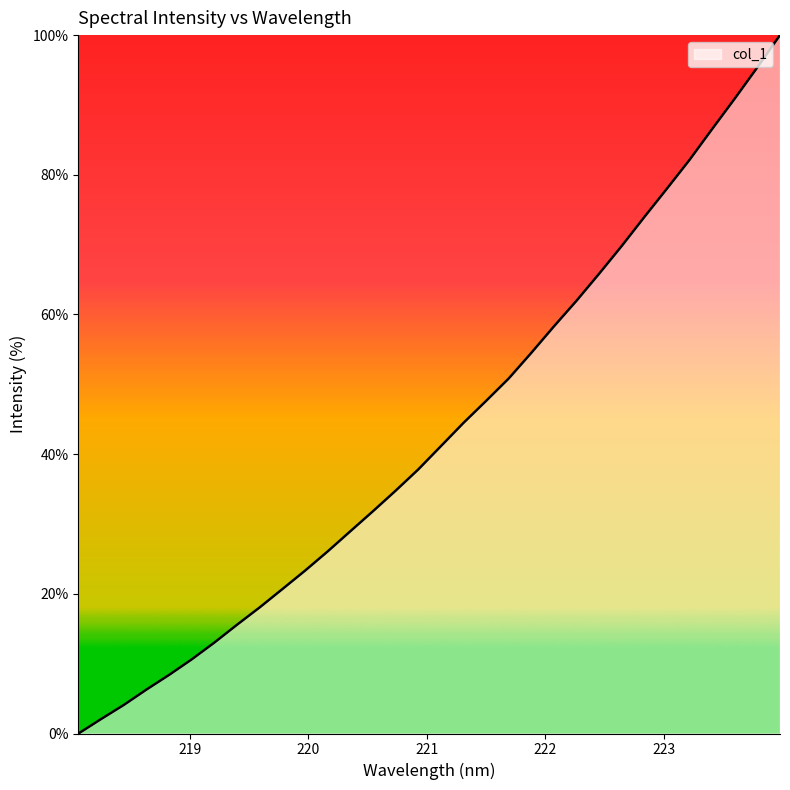

What is the difference between the maximum and minimum values?

100.0